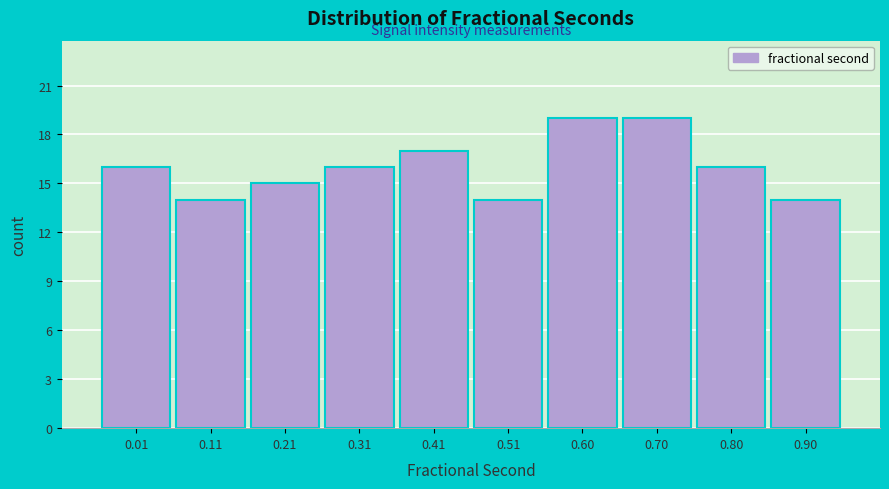

Reading left to right, what are all the values shown in this chart?

0.01=16	0.11=14	0.21=15	0.31=16	0.41=17	0.51=14	0.60=19	0.70=19	0.80=16	0.90=14